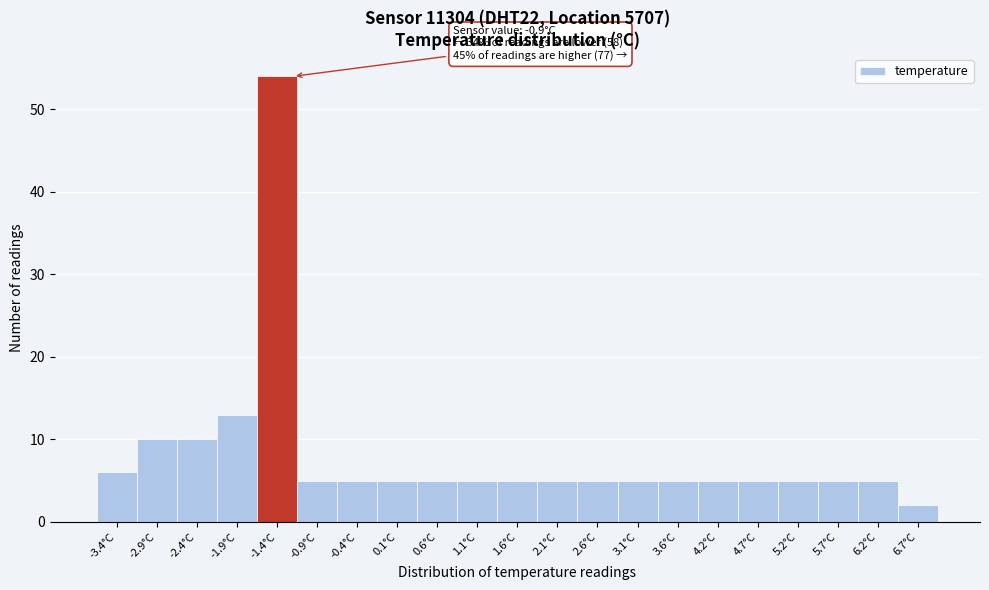

Reading right to left, extract all data points from this chart.

6.7°C=2	6.2°C=5	5.7°C=5	5.2°C=5	4.7°C=5	4.2°C=5	3.6°C=5	3.1°C=5	2.6°C=5	2.1°C=5	1.6°C=5	1.1°C=5	0.6°C=5	0.1°C=5	-0.4°C=5	-0.9°C=5	-1.4°C=54	-1.9°C=13	-2.4°C=10	-2.9°C=10	-3.4°C=6